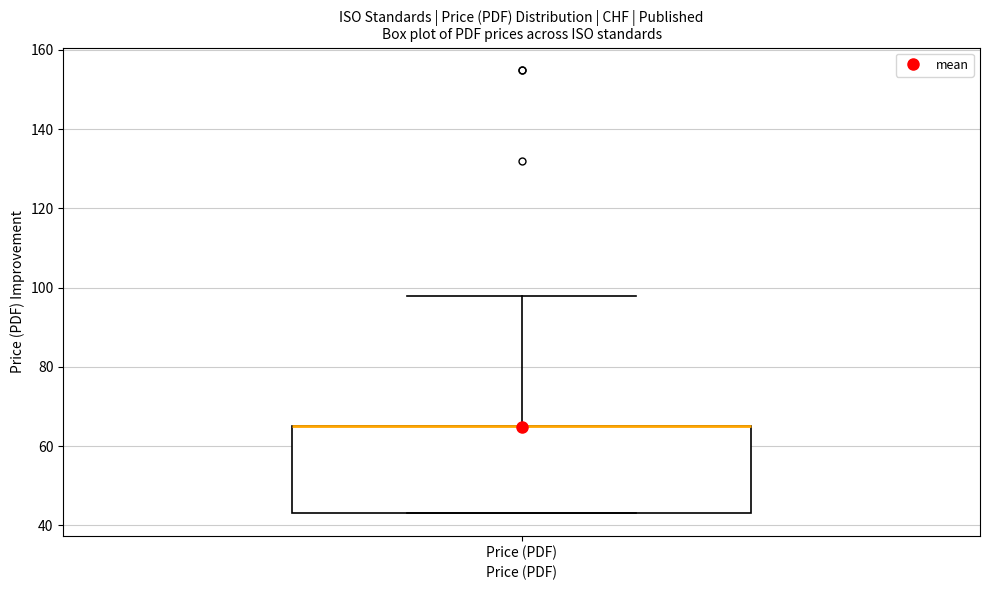

Read this box plot against the y-axis: the position of the median line, the range covered by the box, and the ends of both whiskers. The values are not printed on the chart, so give them approximately, as read against the axis.

median 66 (drawn on the box's upper edge), box 44 to 66, whiskers 44 to 98